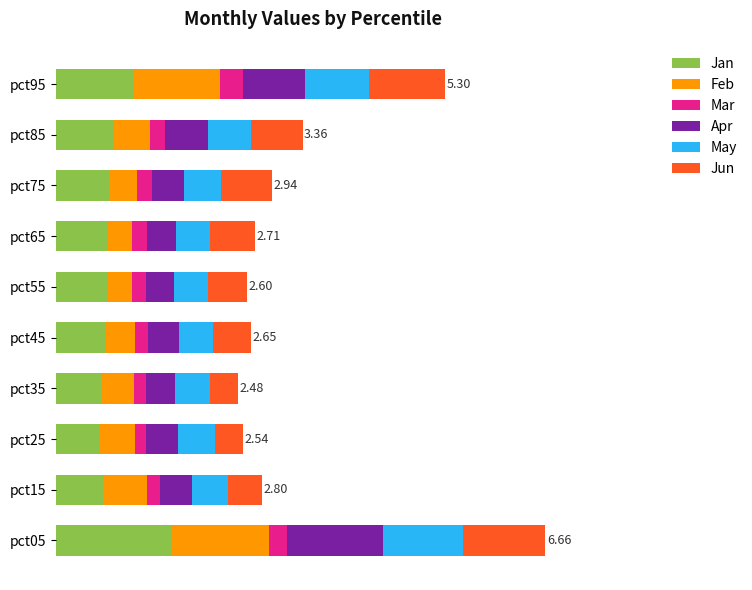

What are all the series names shown in the legend?

Jan, Feb, Mar, Apr, May, Jun